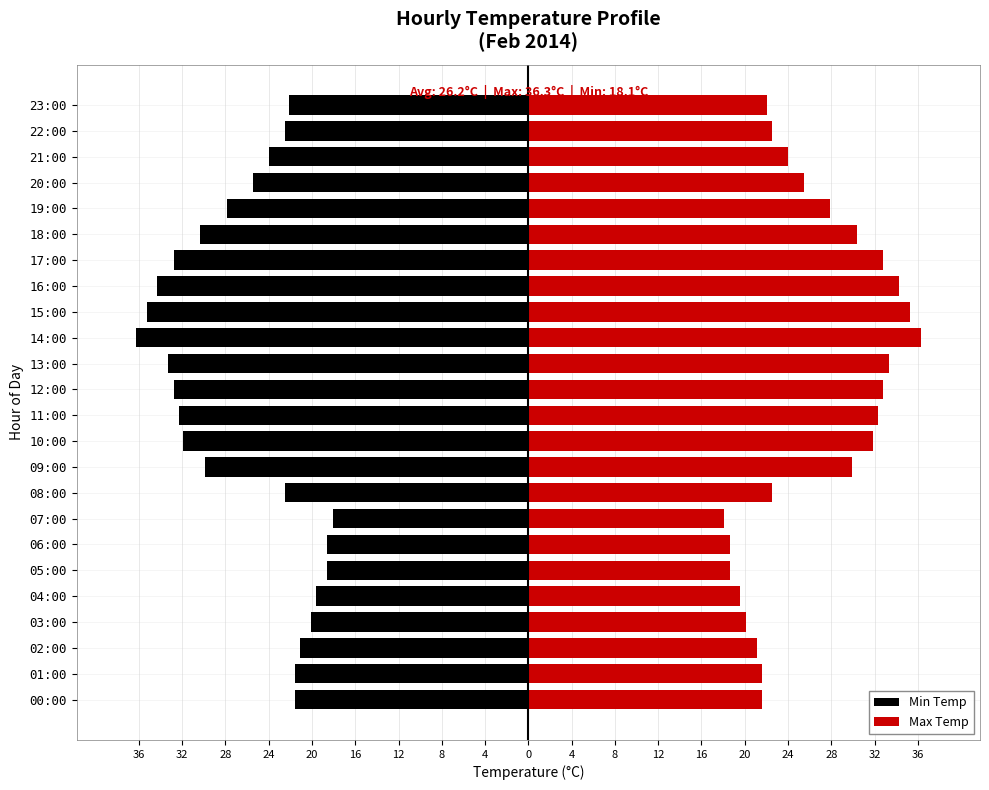

Which series has the largest total across all categories?

Max Temp